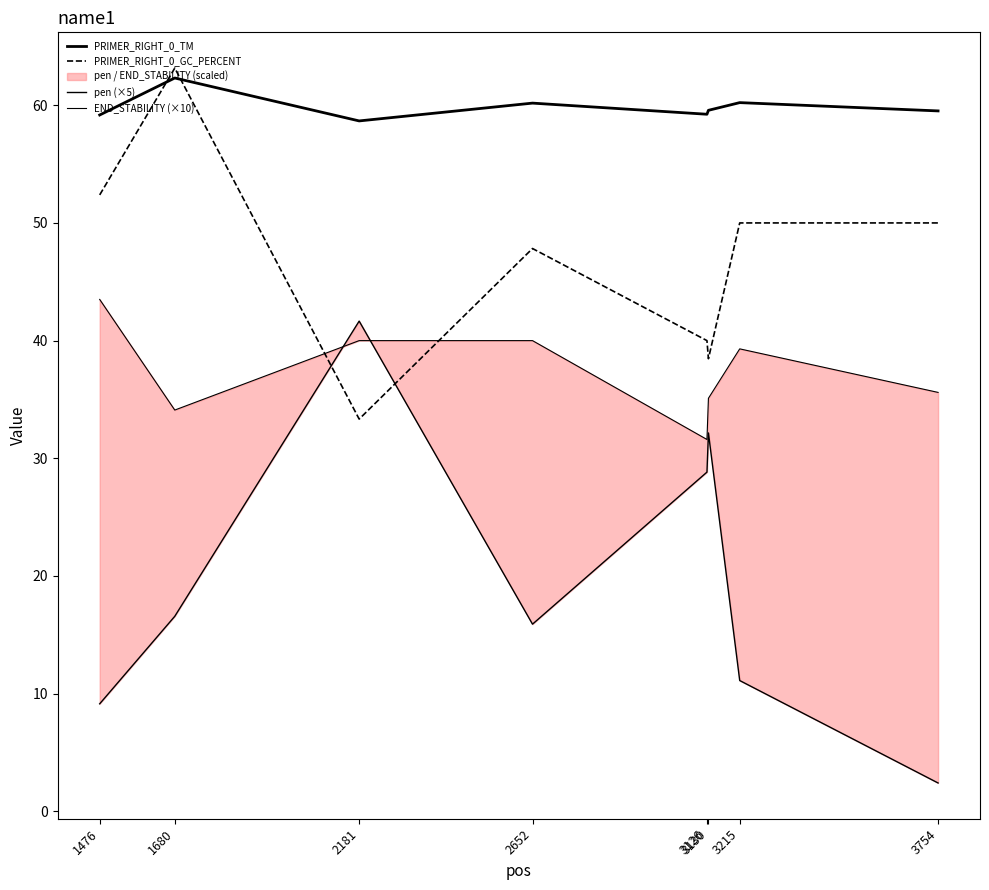

The value of END_STABILITY (×10) at 3130 is 35.1. True or false?

True